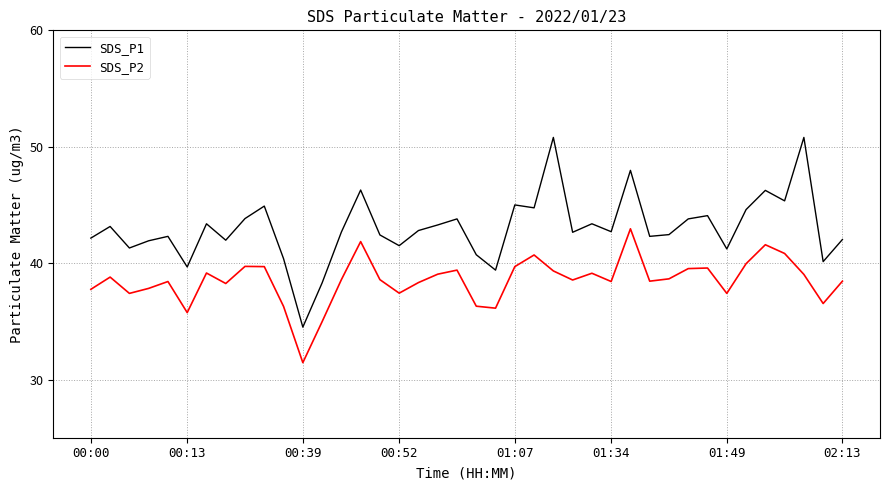

True or false: SDS_P2 and SDS_P1 intersect in this chart.

False